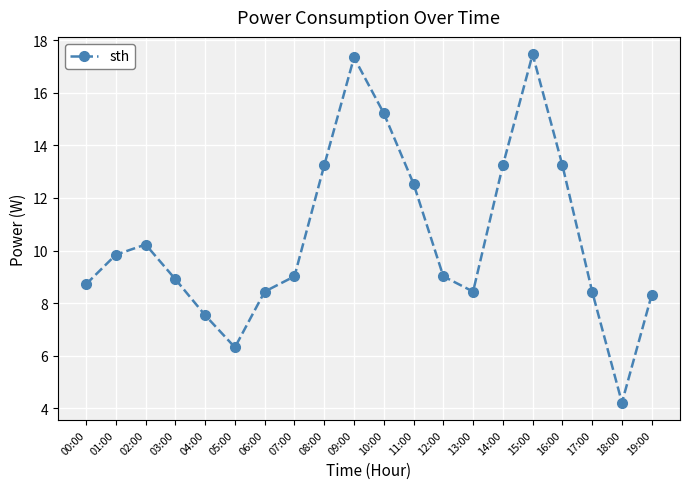

True or false: the data has more than 1 interior local peaks.

True